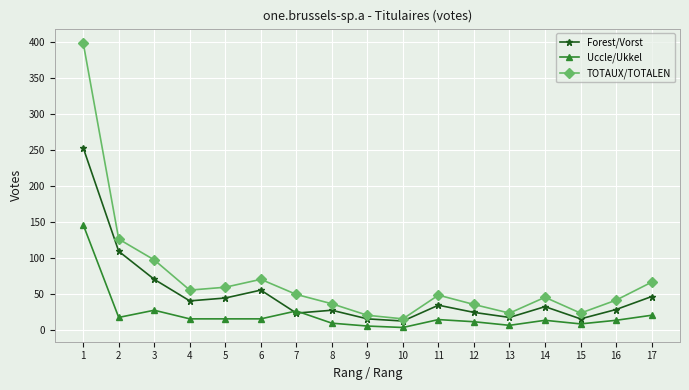

Read the Forest/Vorst value at 6, to the nearest 50.

50